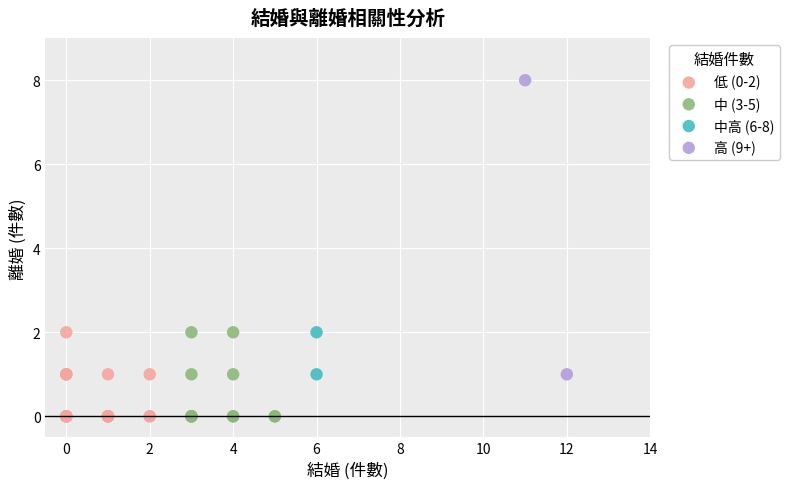

Which series contains the highest Y value?

高 (9+)